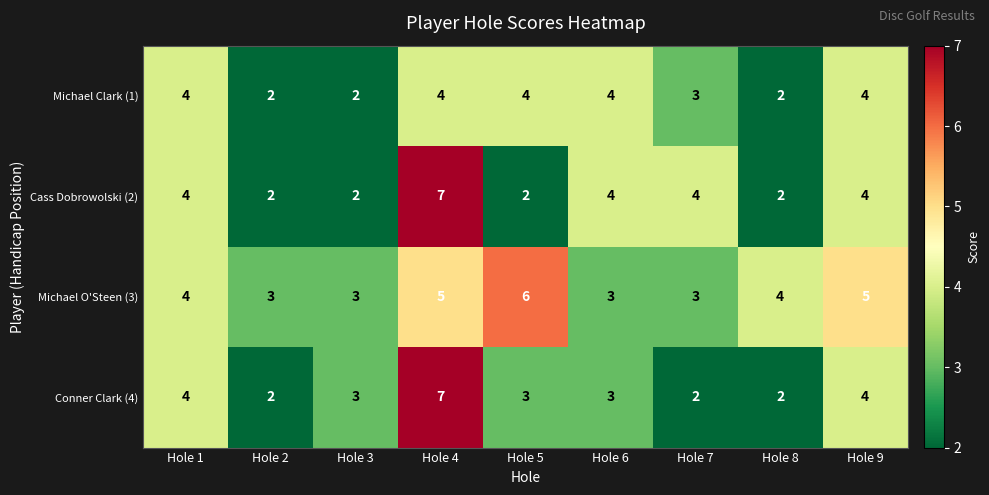

What is the average value of the Michael O'Steen (3) series?

4